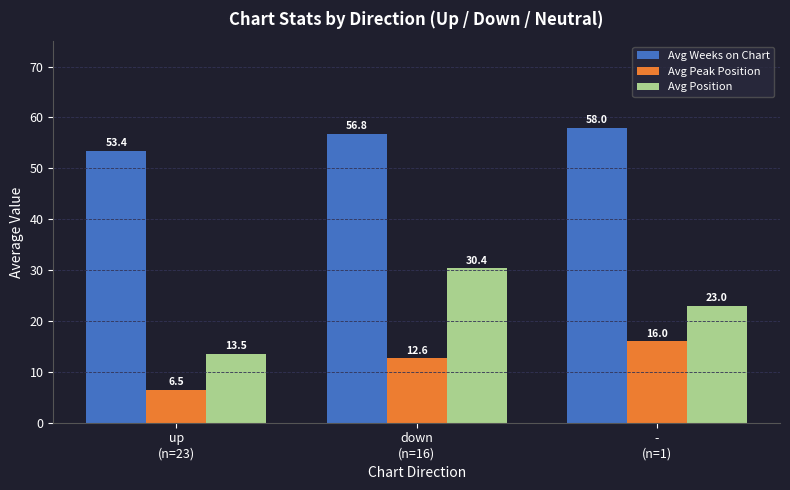

Read the Avg Position value at -
(n=1).

23.0